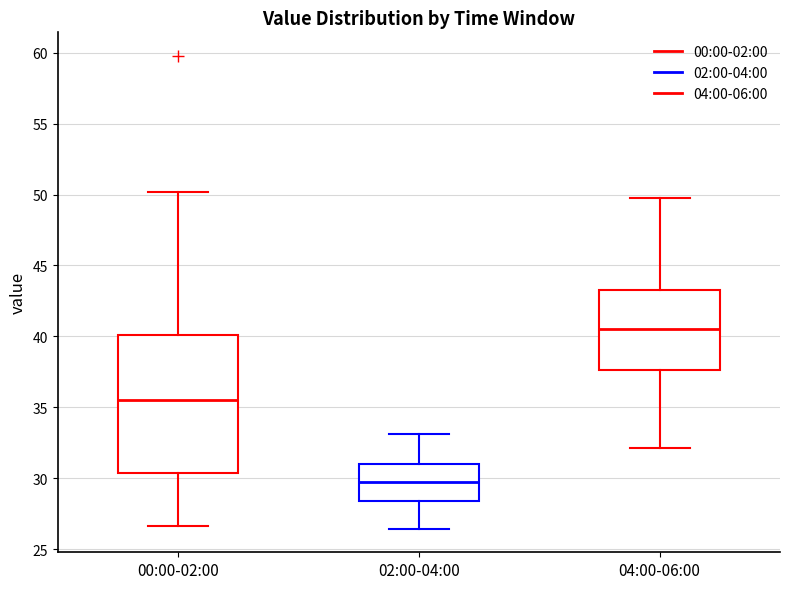

Which box has the lowest median line?

02:00-04:00